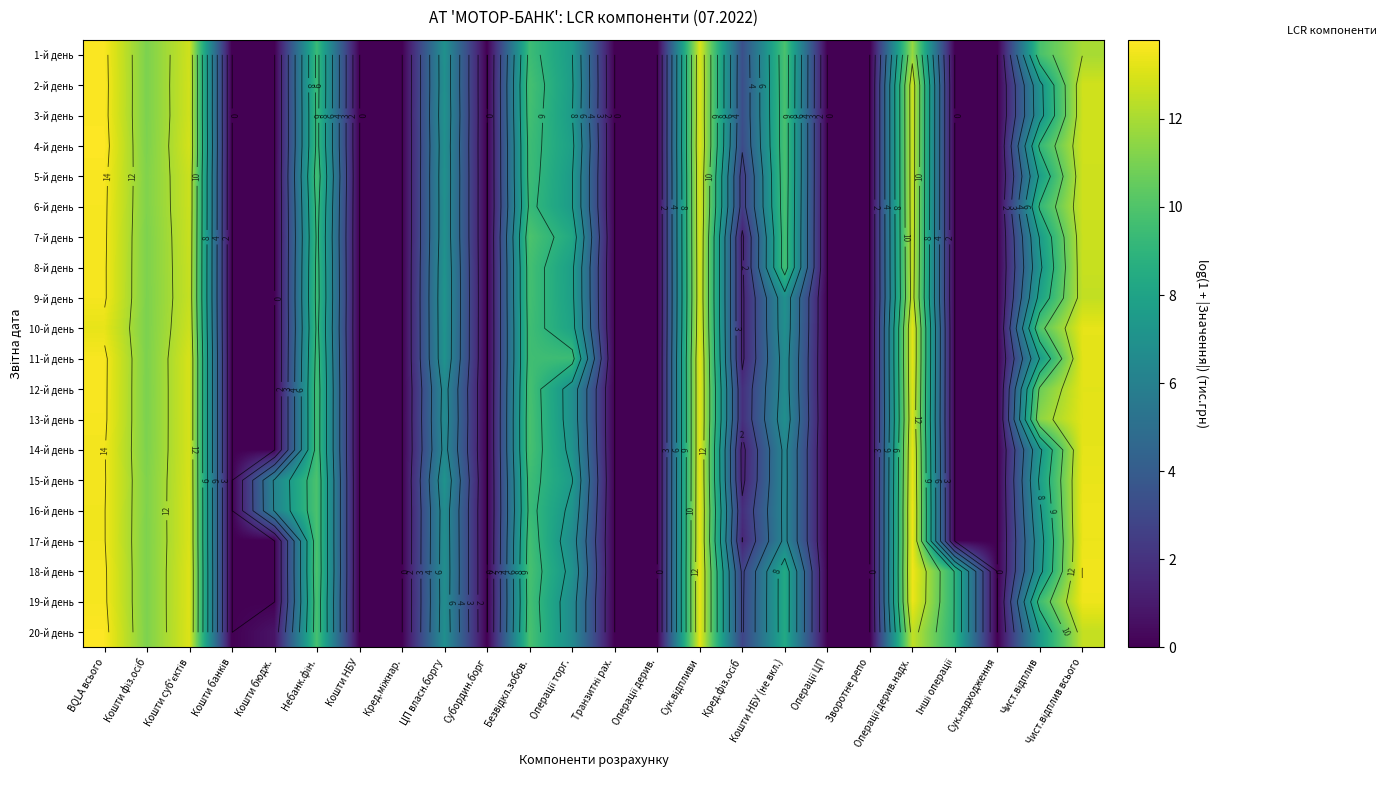

Between Зворотне репо and Інші операції, which is larger?

Зворотне репо